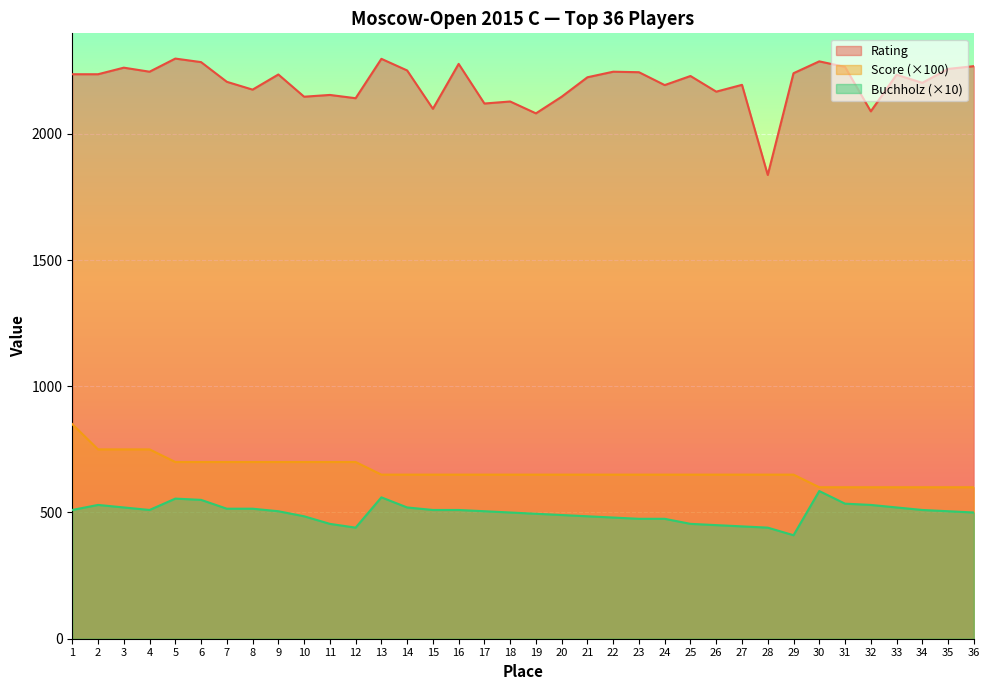

Reading left to right, list all the values displayed in this chart.

Rating: 1=2236	2=2236	3=2262	4=2246	5=2298	6=2284	7=2206	8=2175	9=2235	10=2147	11=2154	12=2141	13=2297	14=2251	15=2099	16=2277	17=2120	18=2128	19=2081	20=2147	21=2224	22=2246	23=2244	24=2193	25=2229	26=2167	27=2194	28=1837	29=2240	30=2287	31=2265	32=2089	33=2234	34=2202	35=2257	36=2268
Score: 1=850	2=750	3=750	4=750	5=700	6=700	7=700	8=700	9=700	10=700	11=700	12=700	13=650	14=650	15=650	16=650	17=650	18=650	19=650	20=650	21=650	22=650	23=650	24=650	25=650	26=650	27=650	28=650	29=650	30=600	31=600	32=600	33=600	34=600	35=600	36=600
Buchholz: 1=510	2=530	3=520	4=510	5=555	6=550	7=515	8=515	9=505	10=485	11=455	12=440	13=560	14=520	15=510	16=510	17=505	18=500	19=495	20=490	21=485	22=480	23=475	24=475	25=455	26=450	27=445	28=440	29=410	30=585	31=535	32=530	33=520	34=510	35=505	36=500